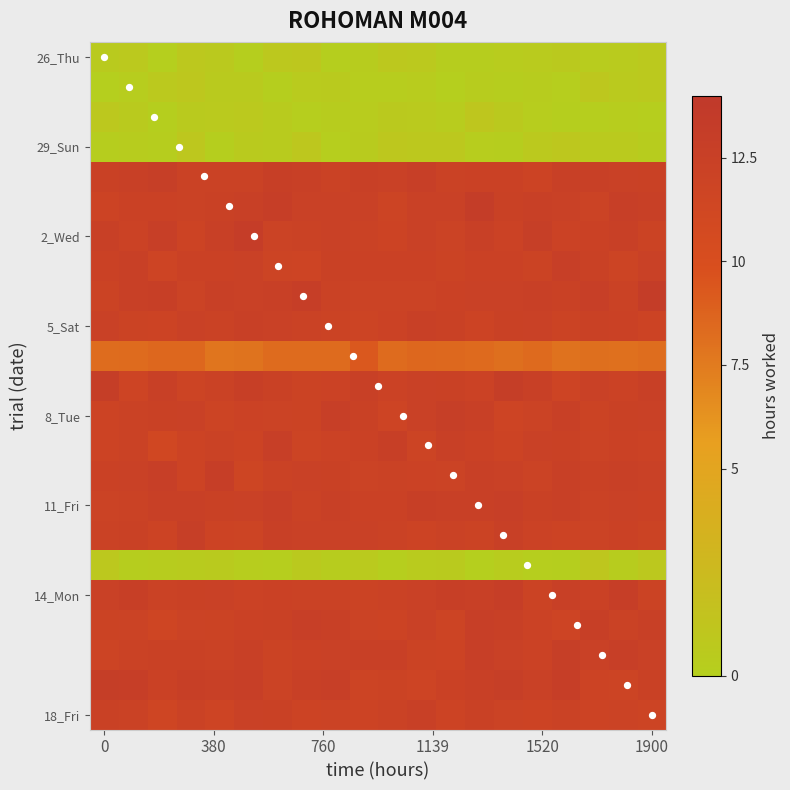

How many categories are shown in the chart?

20